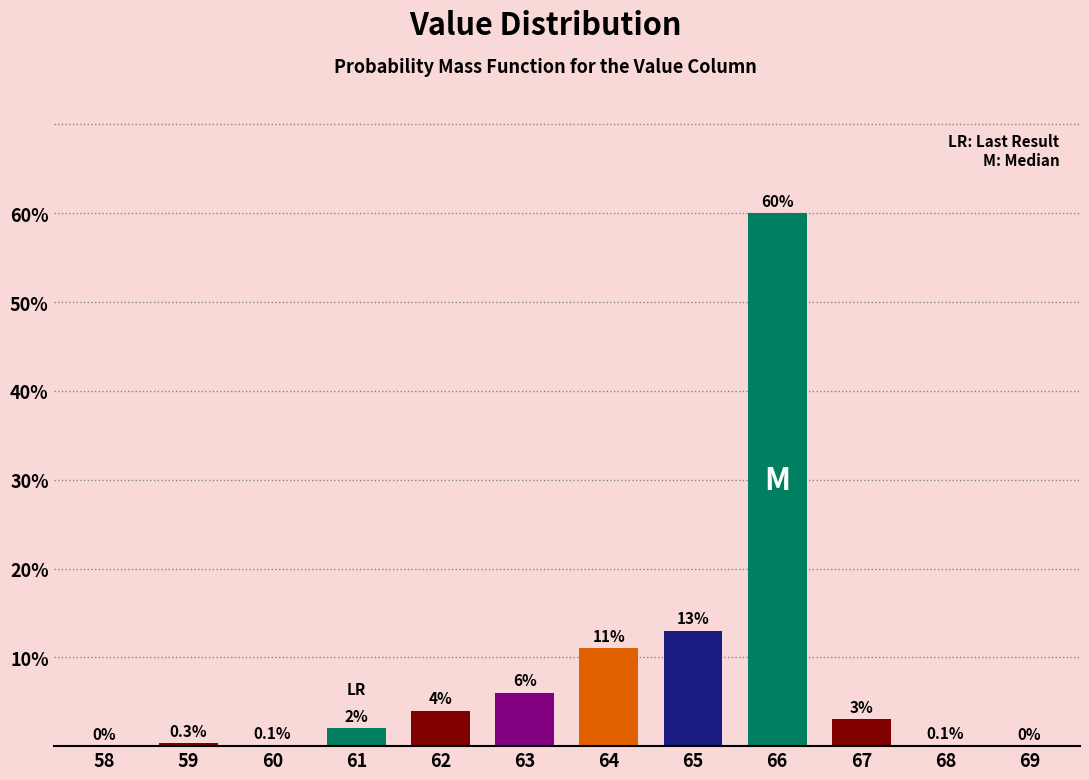

Reading left to right, transcribe all the data shown in this chart.

58=0.0	59=0.3	60=0.1	61=2.0	62=4.0	63=6.0	64=11.0	65=13.0	66=60.0	67=3.0	68=0.1	69=0.0